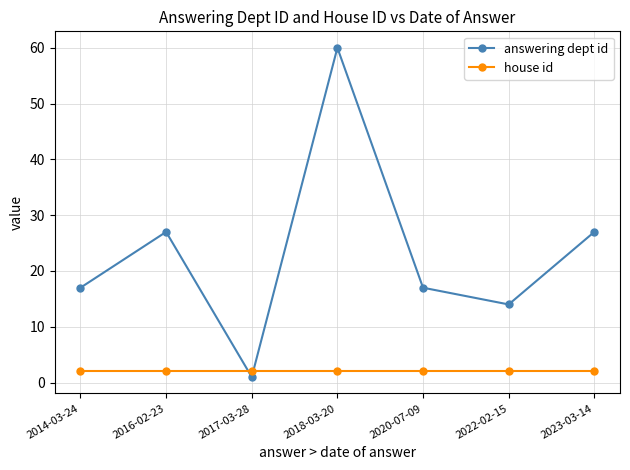

What is the label of the 2nd point from the right?

2022-02-15